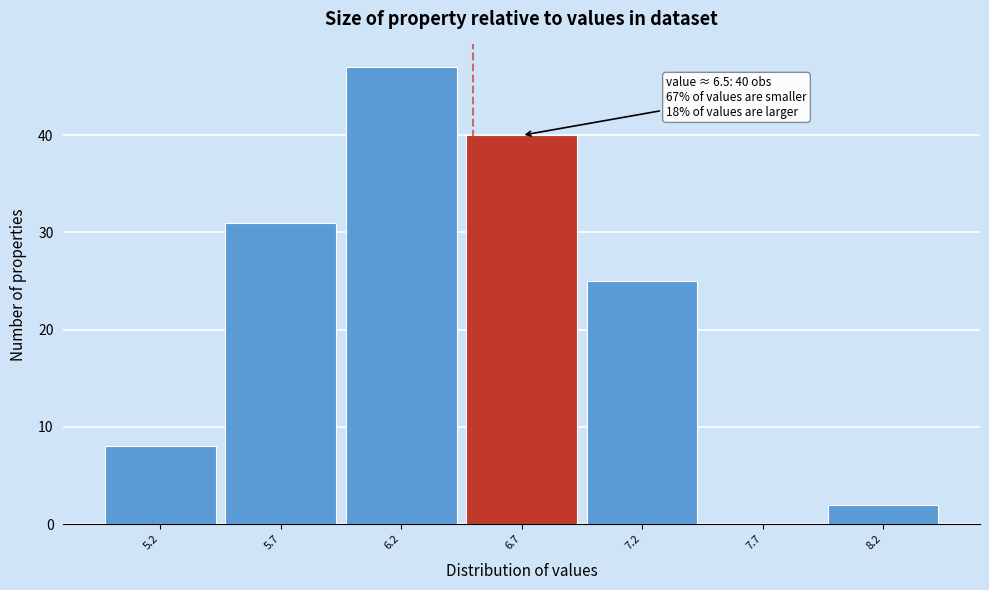

Which range on the x-axis has the tallest bar?

5.95 to 6.45